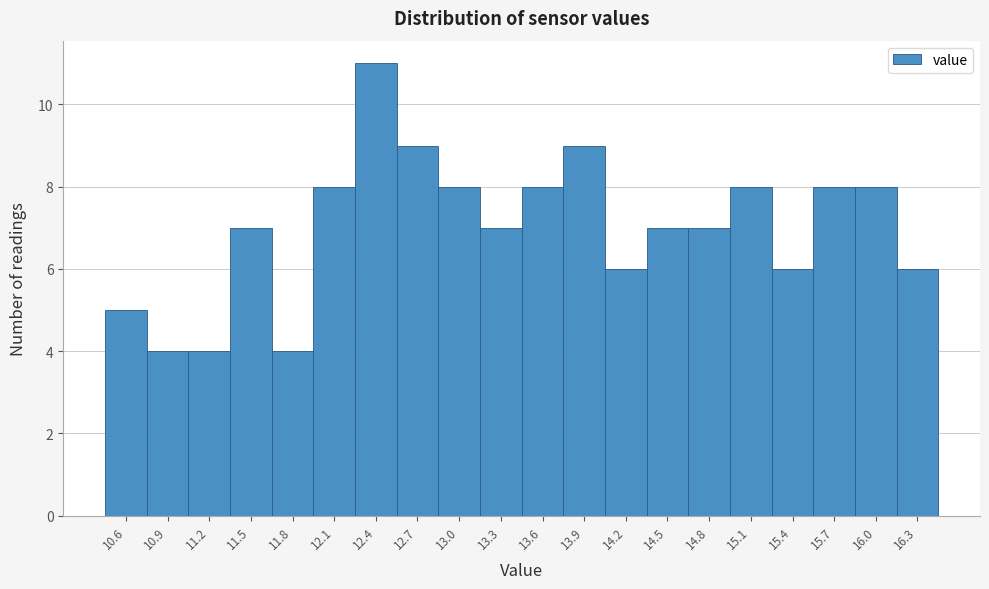

Over which range of the x-axis is the bar tallest?

12.30 to 12.60